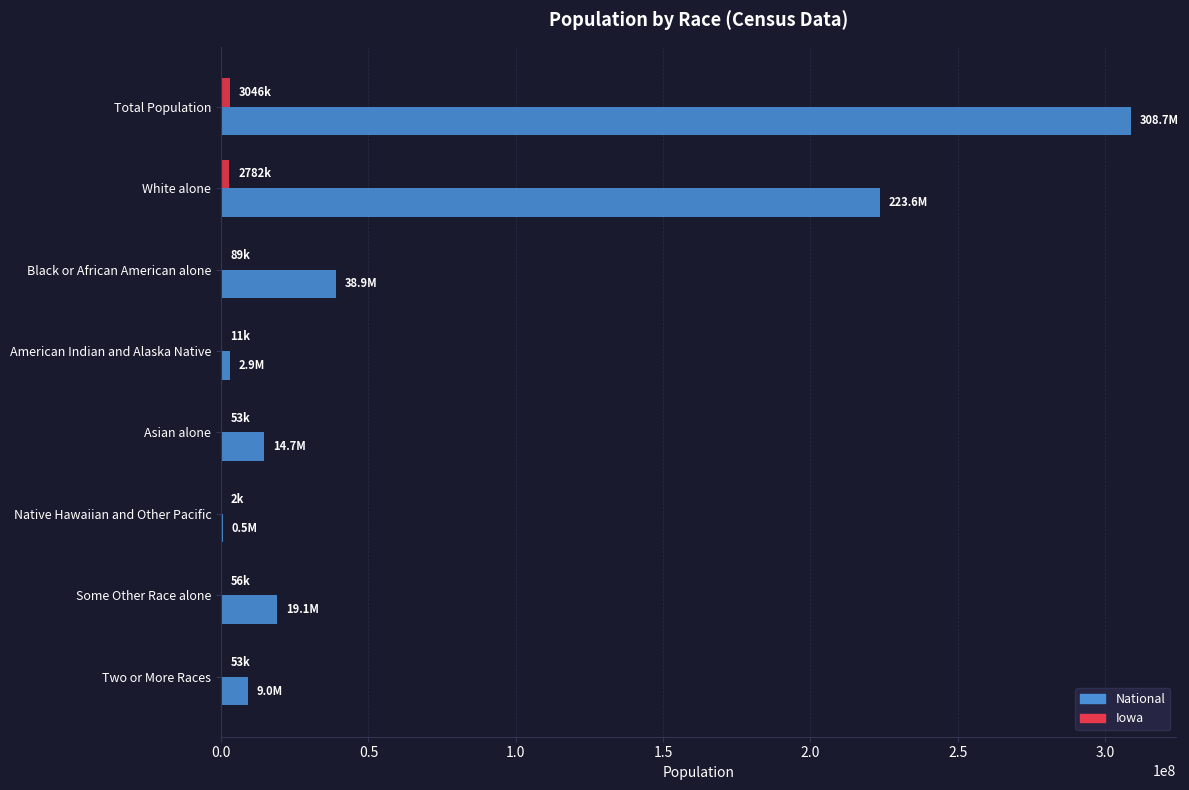

The value of National at Asian alone is 14674252. True or false?

True